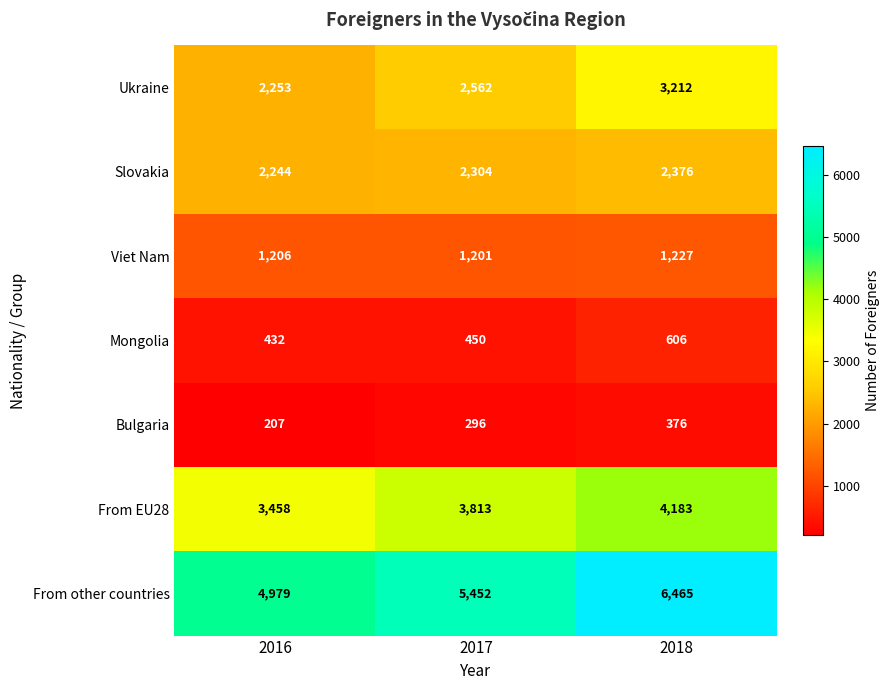

Which series changed the most between 2016 and 2018?

From other countries